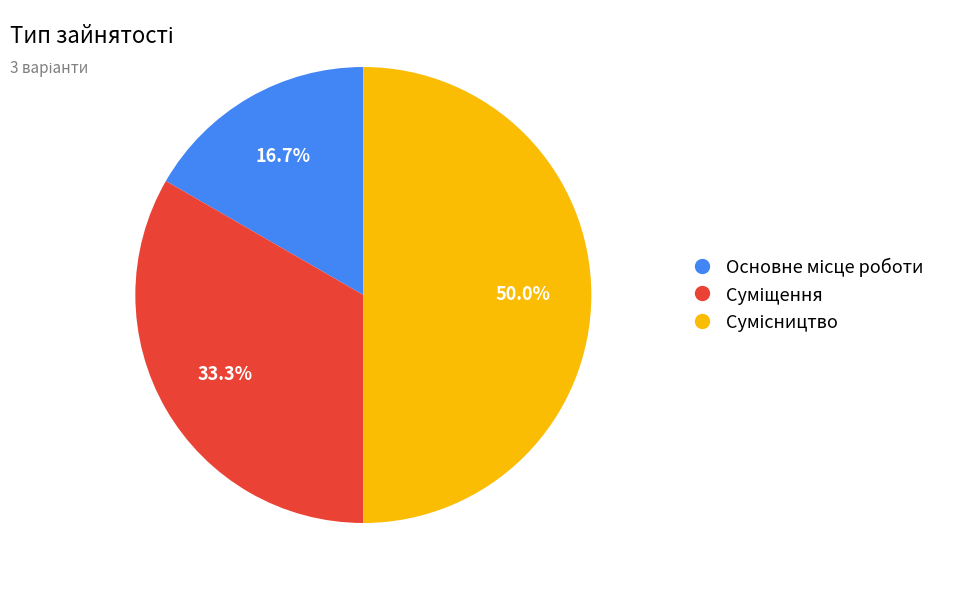

How many segments does this pie chart have?

3